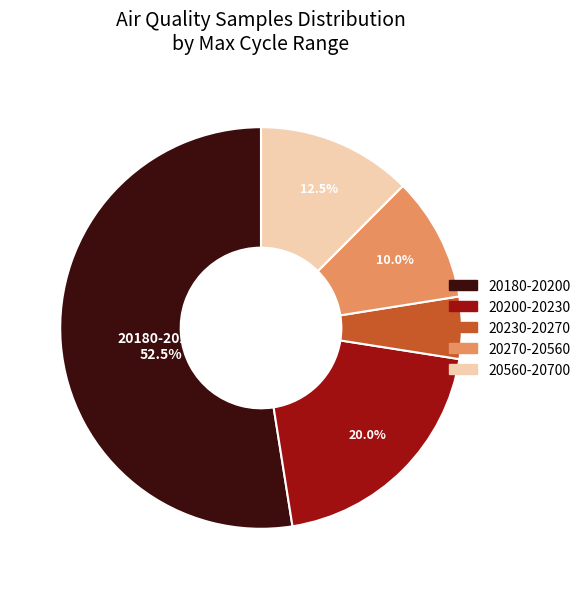

Combined, do 20270-20560 and 20560-20700 account for over 50%?

No